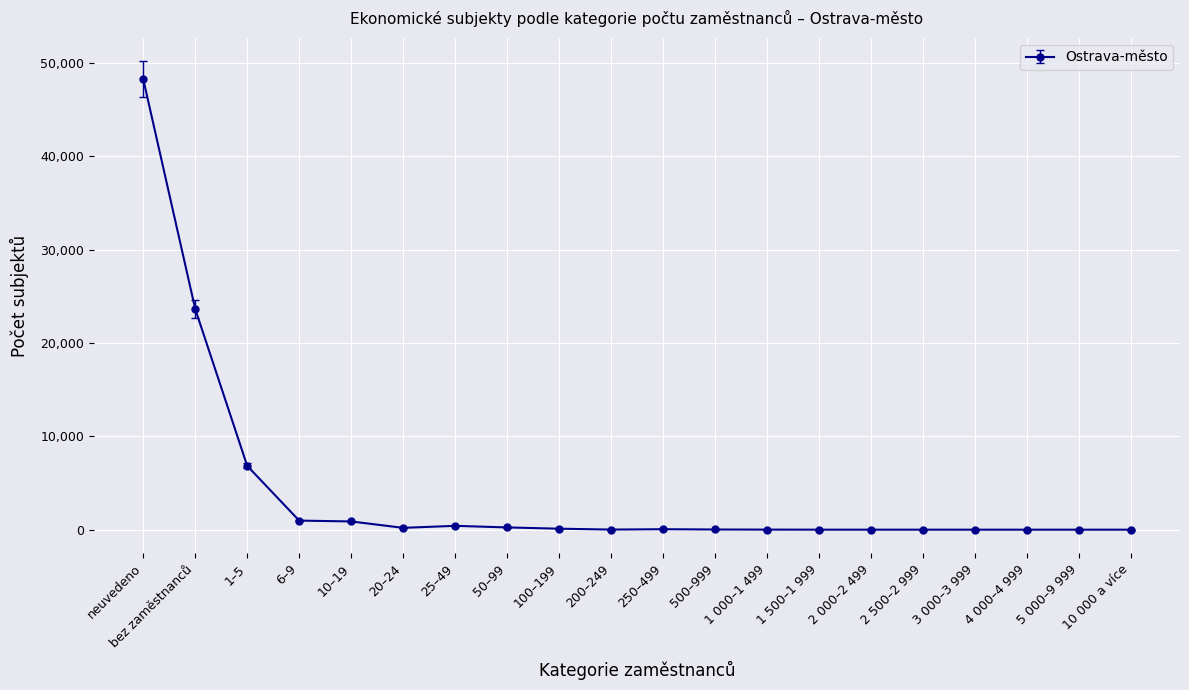

What is the label of the 18th point from the right?

1–5